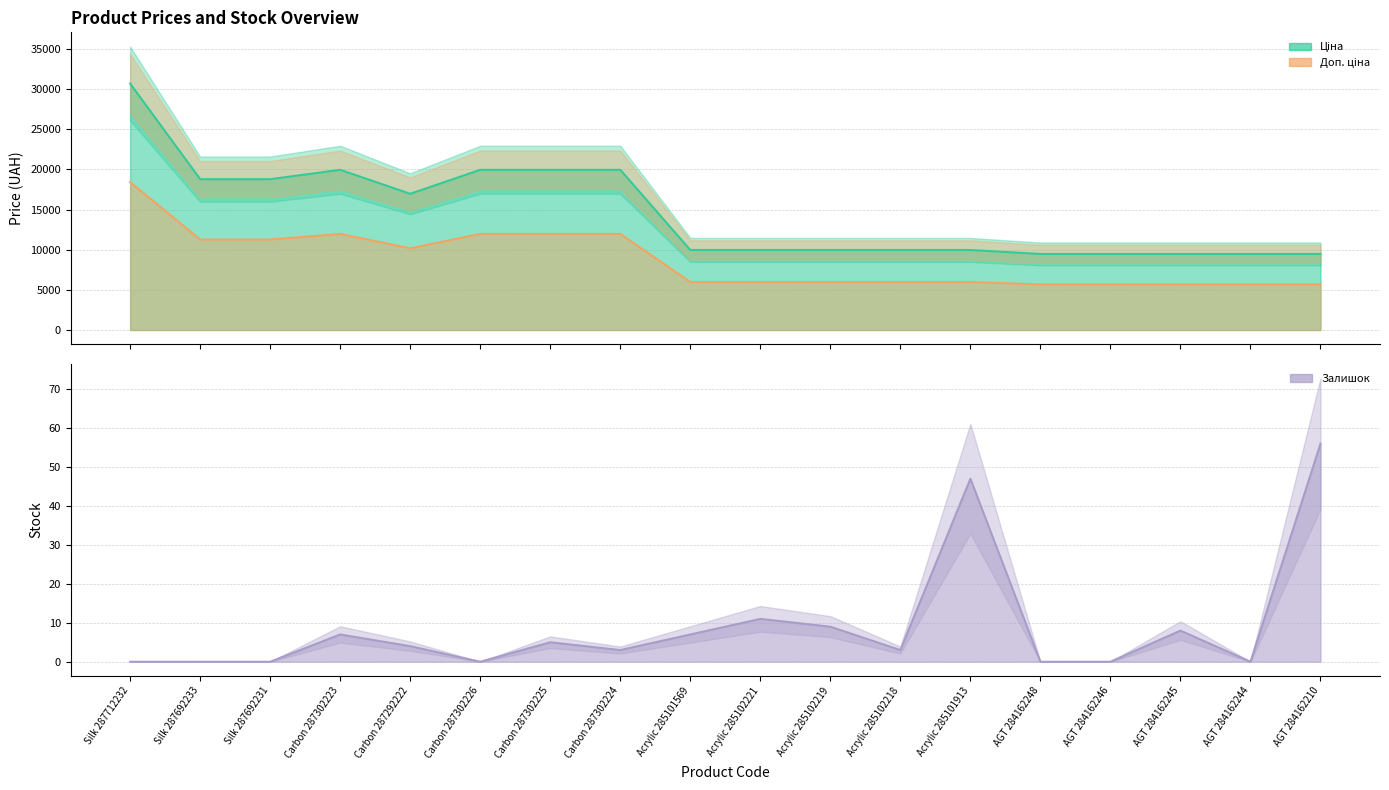

Between Carbon 287292222 and AGT 284162245, which series saw the biggest shift?

Доп. ціна